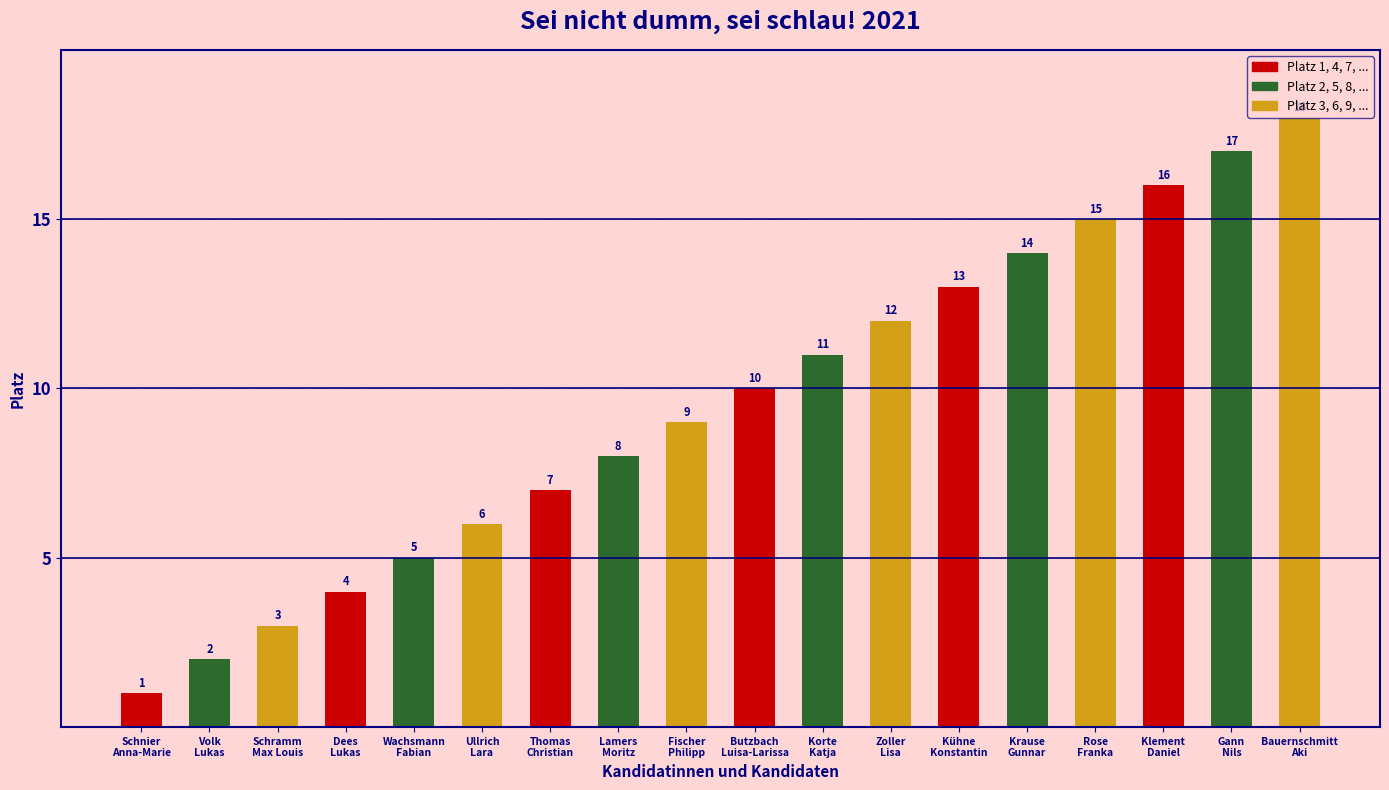

What is the change in value from Schnier
Anna-Marie to Zoller
Lisa?

+11